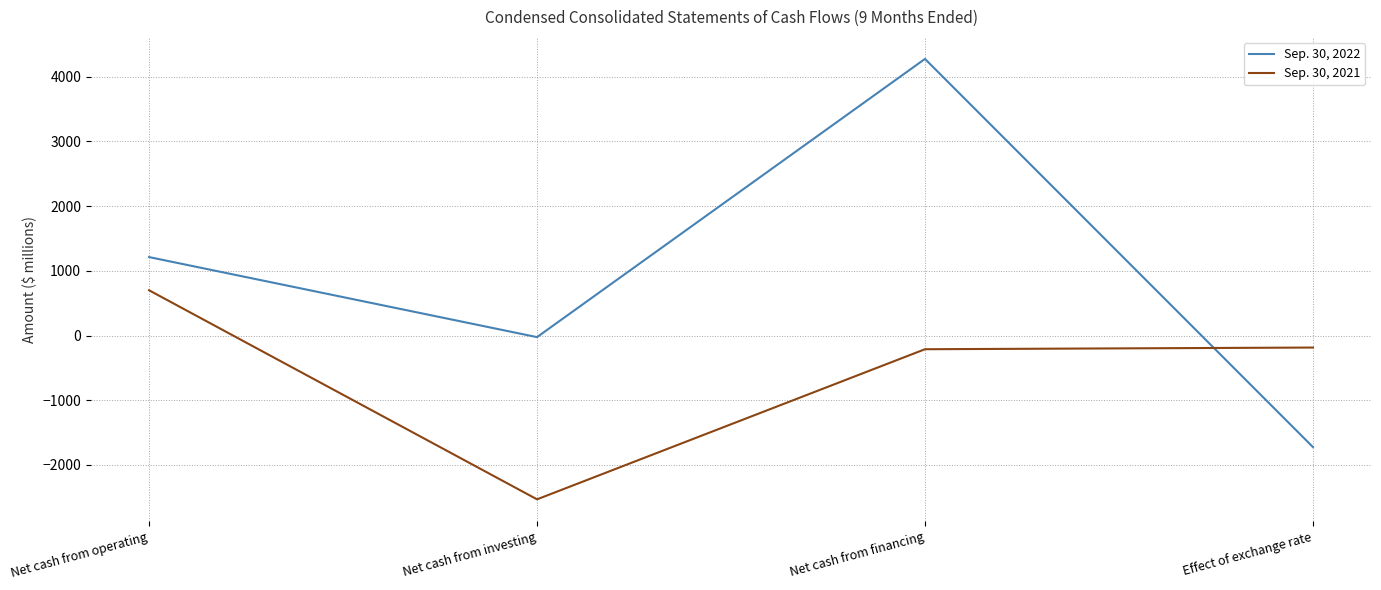

List the series in order of their peak value, highest first.

Sep. 30, 2022, Sep. 30, 2021